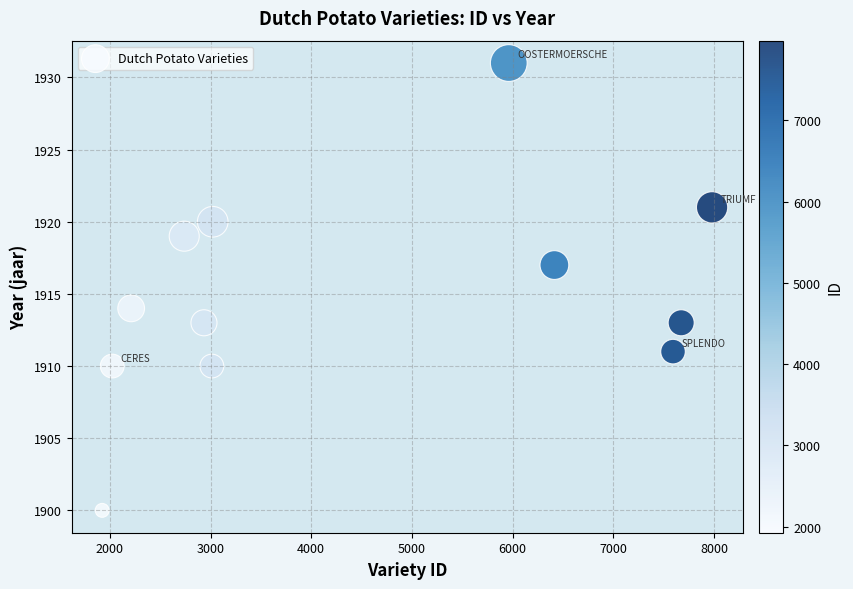

What is the average Y value?

1915